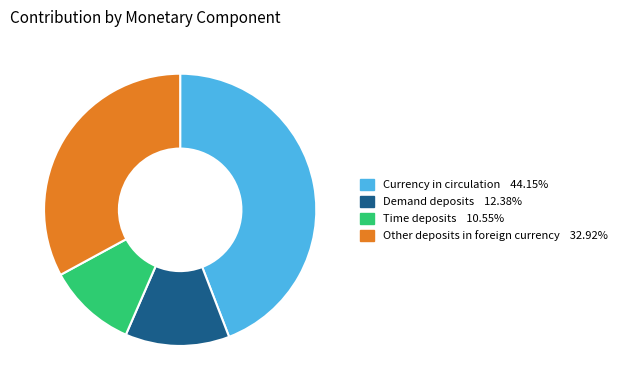

Does any single category account for the majority?

No